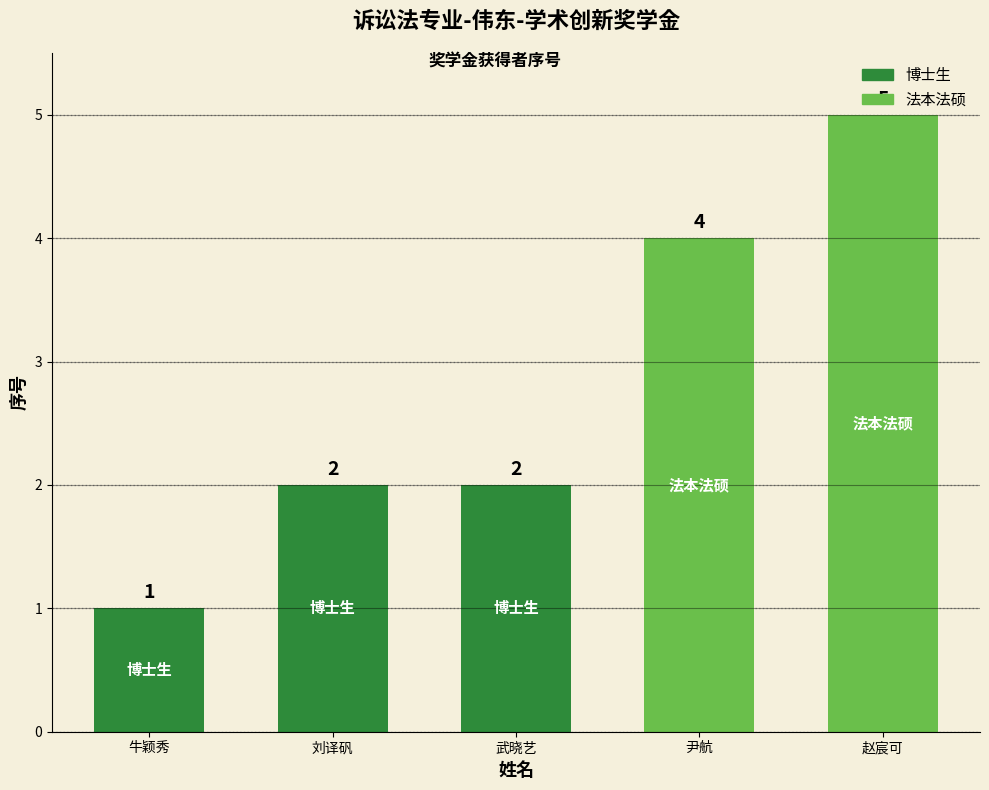

Count the values in the range 2 to 4.

3